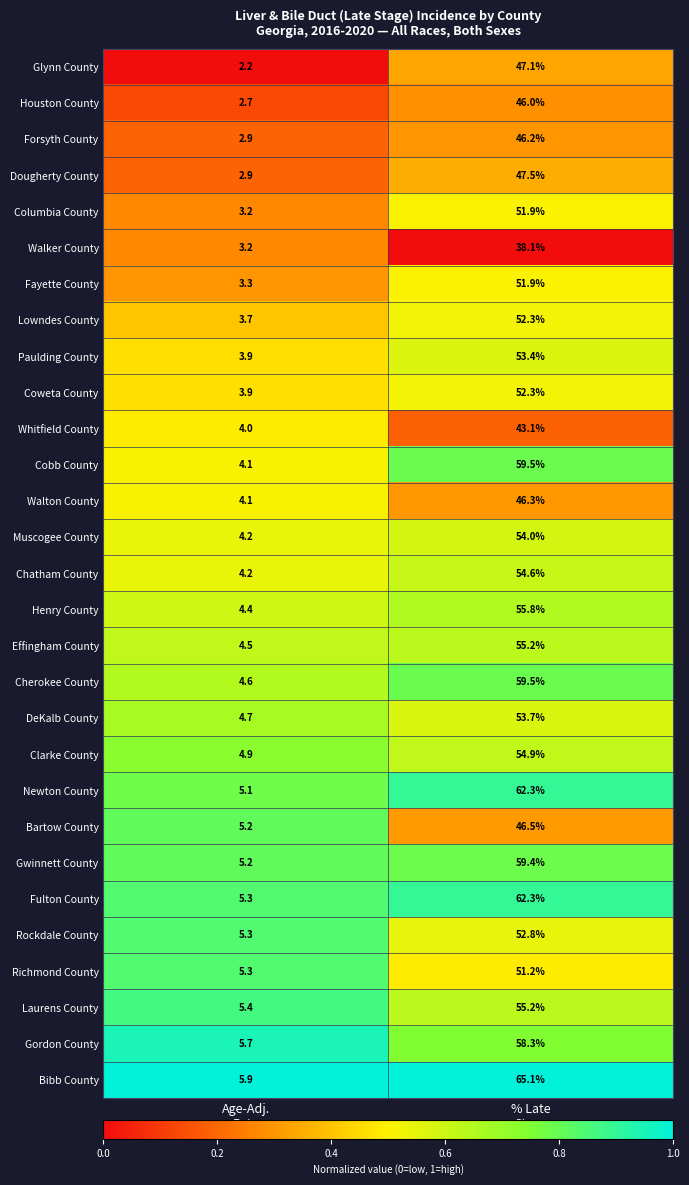

How many distinct data groups are displayed?

29